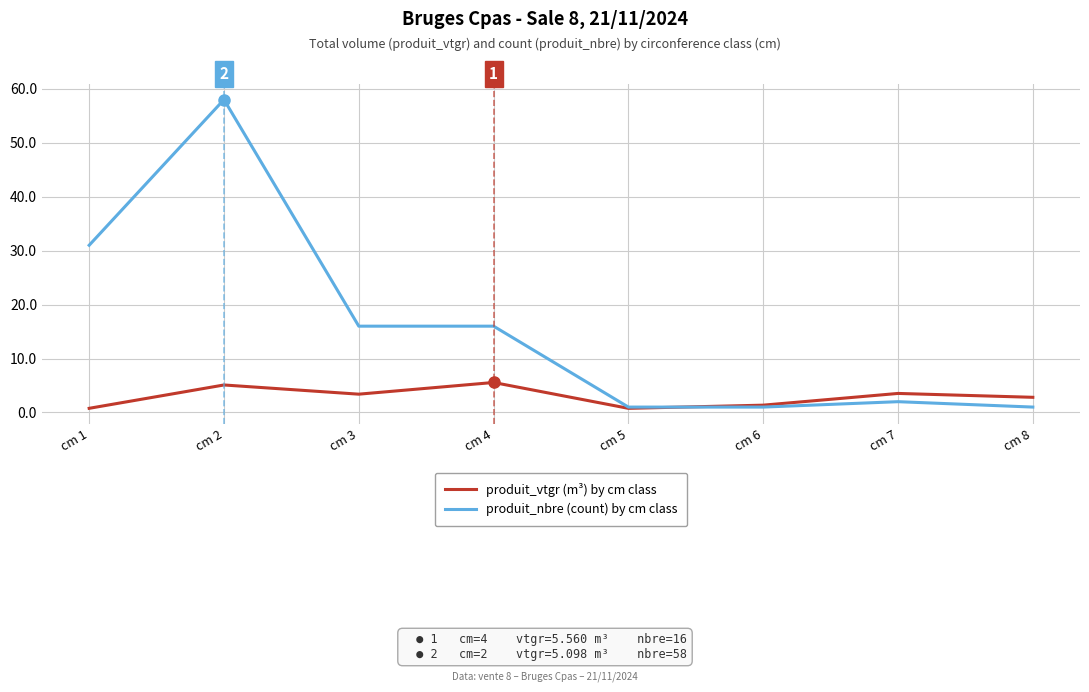

Which series has the widest spread of values?

produit_nbre (count) by cm class